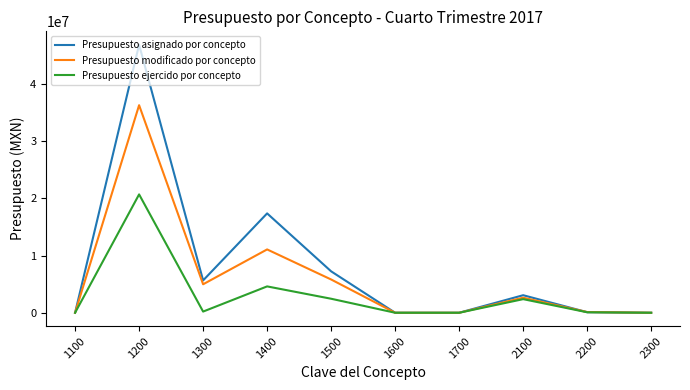

Which series changed the most between 1500 and 1700?

Presupuesto asignado por concepto